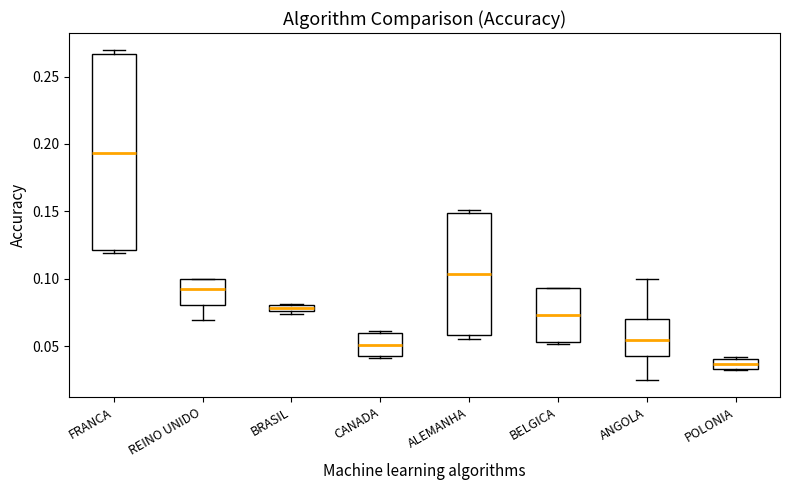

Where is the lower edge of the box for CANADA on the y-axis? The values are not printed on the chart, so give them approximately, as read against the axis.

0.045